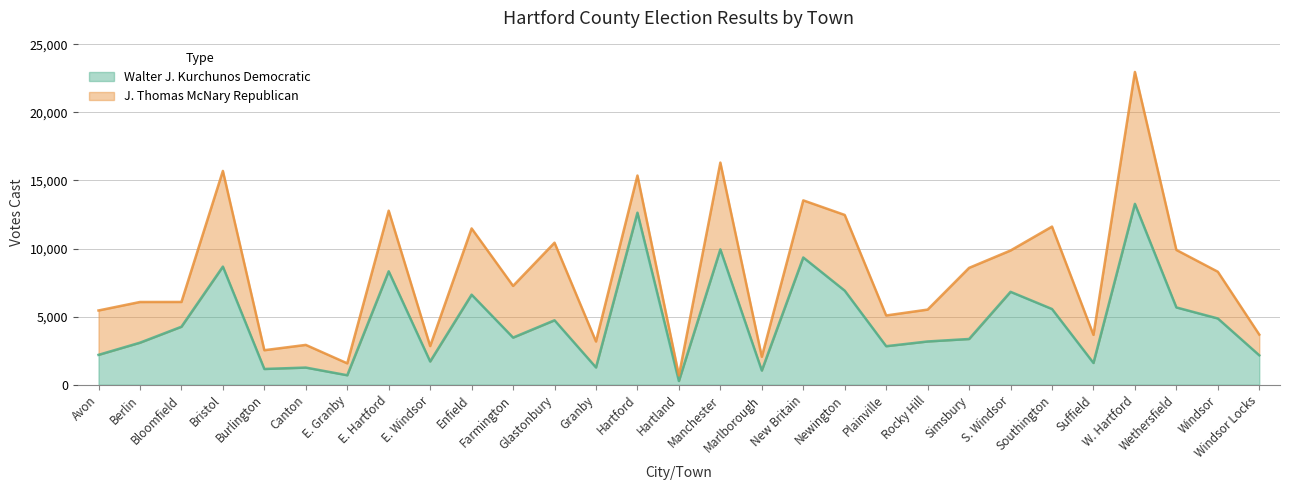

What is the value of the 7th point from the left?

700